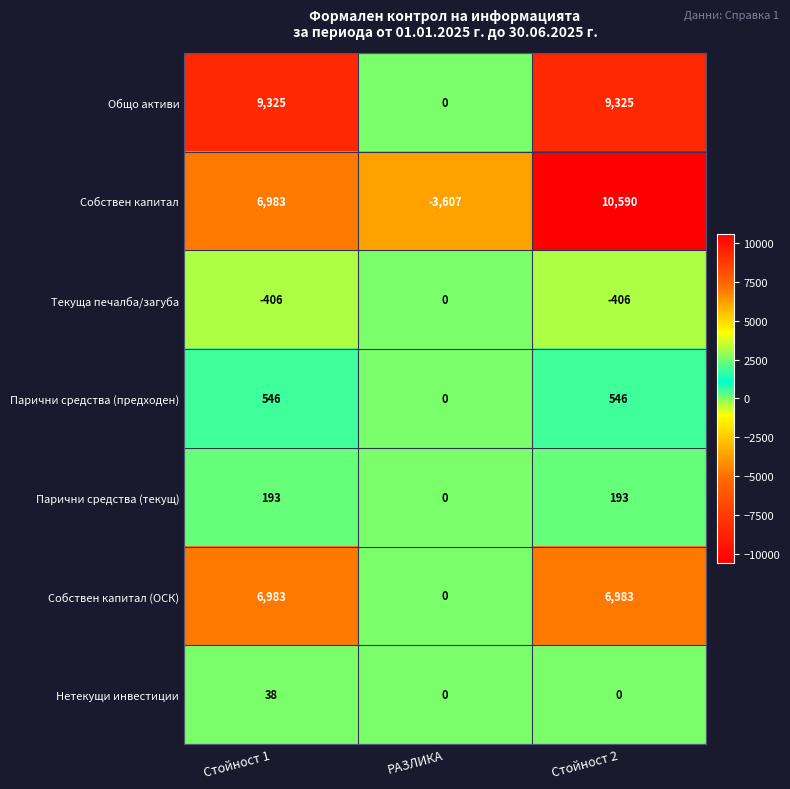

At how many categories does at least one series exceed 2865?

2